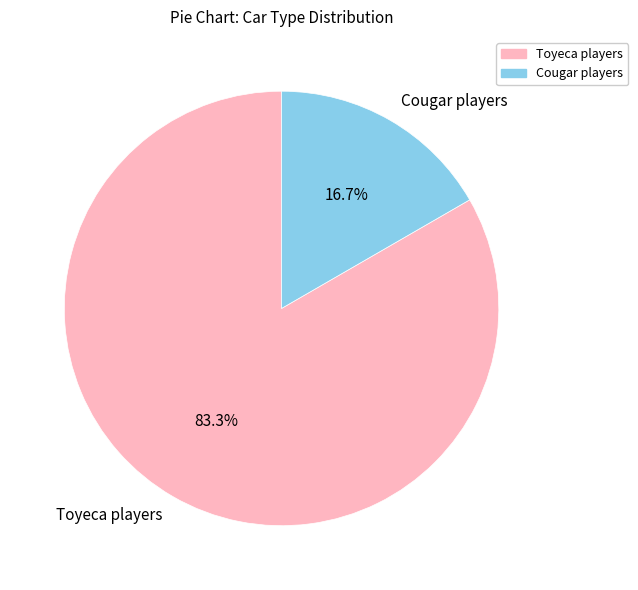

Does any single category account for the majority?

Yes